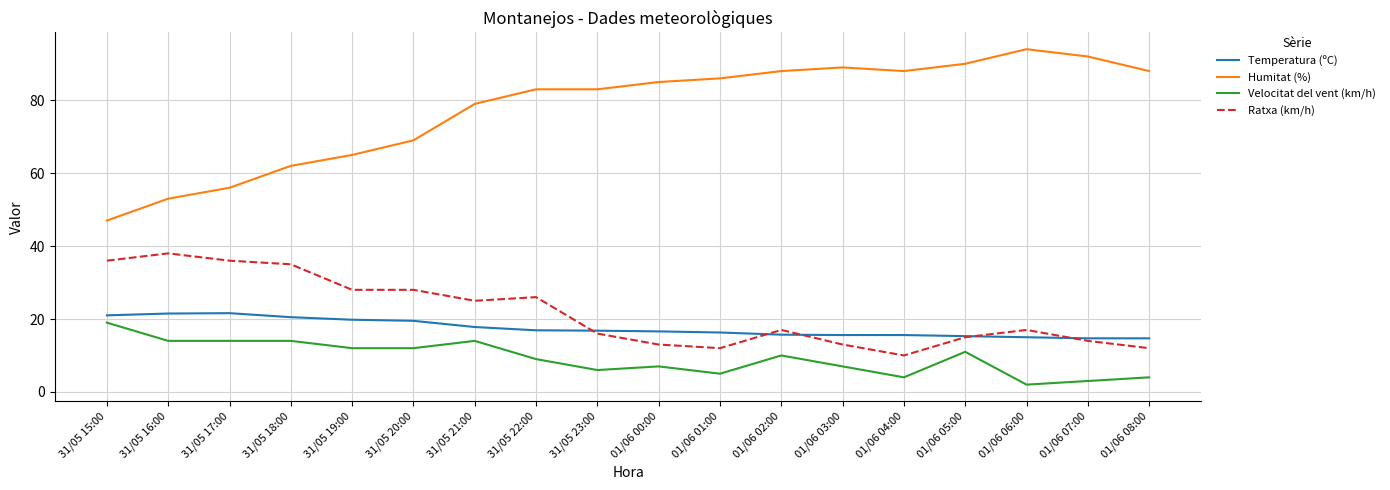

The value of Temperatura (ºC) at 31/05 17:00 is 21.6. True or false?

True